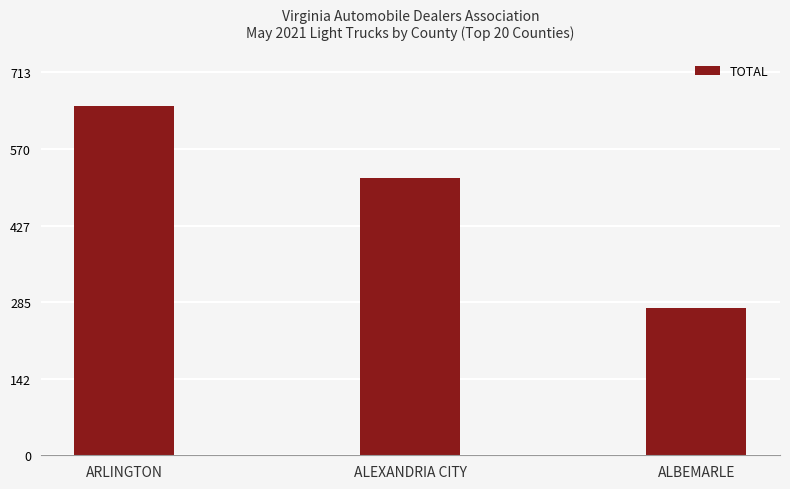

What value does the data have at ARLINGTON, to the nearest 5?

650